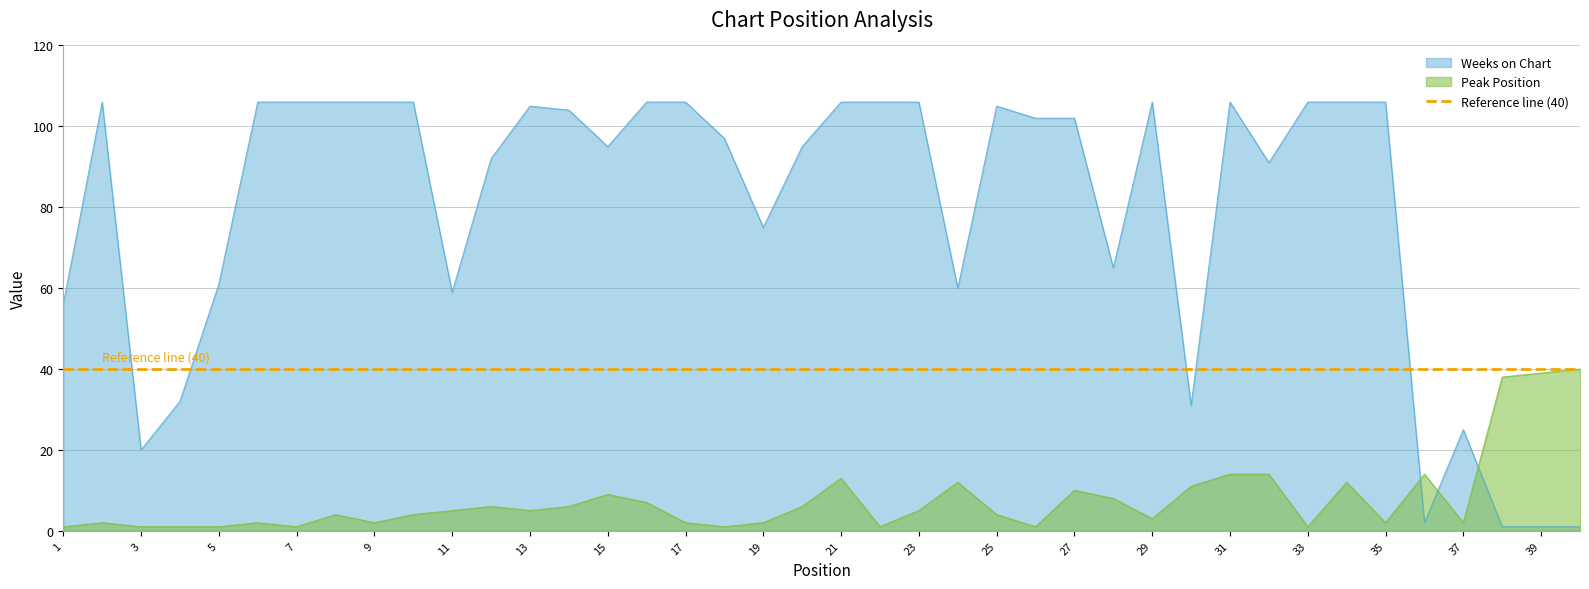

What is the greatest value displayed?

106